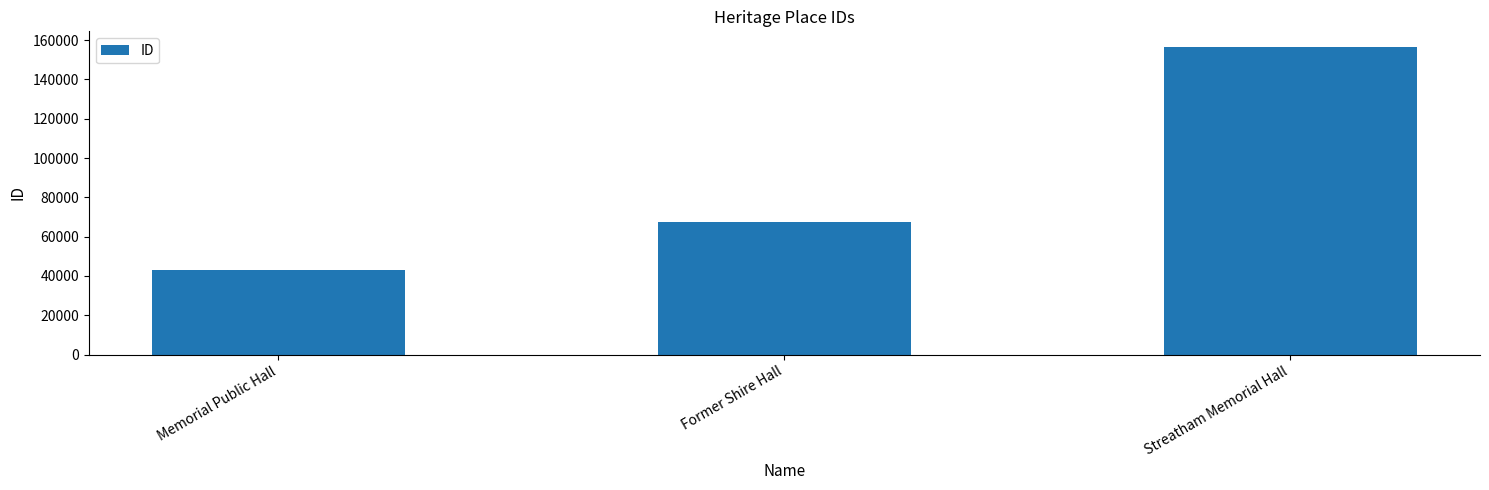

How many distinct data groups are displayed?

1